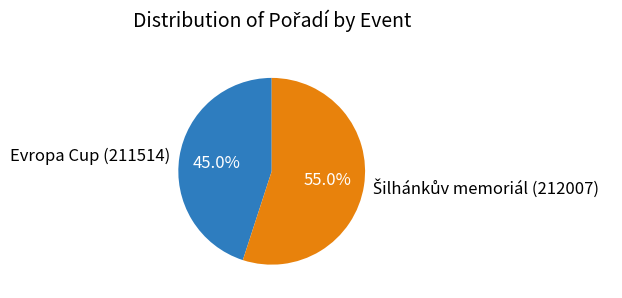

Is there any slice that represents more than half of the pie?

Yes